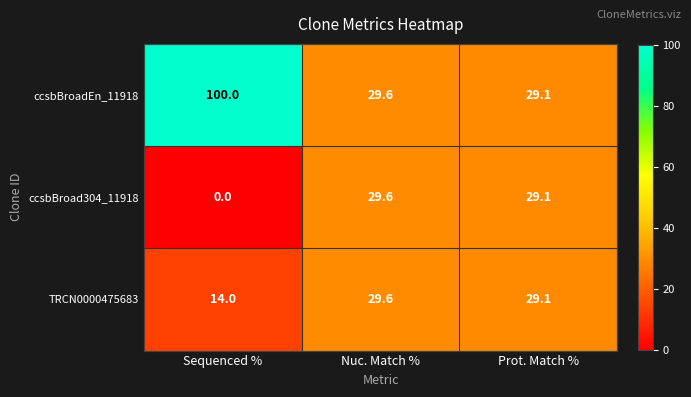

At how many categories does at least one series exceed 31?

1